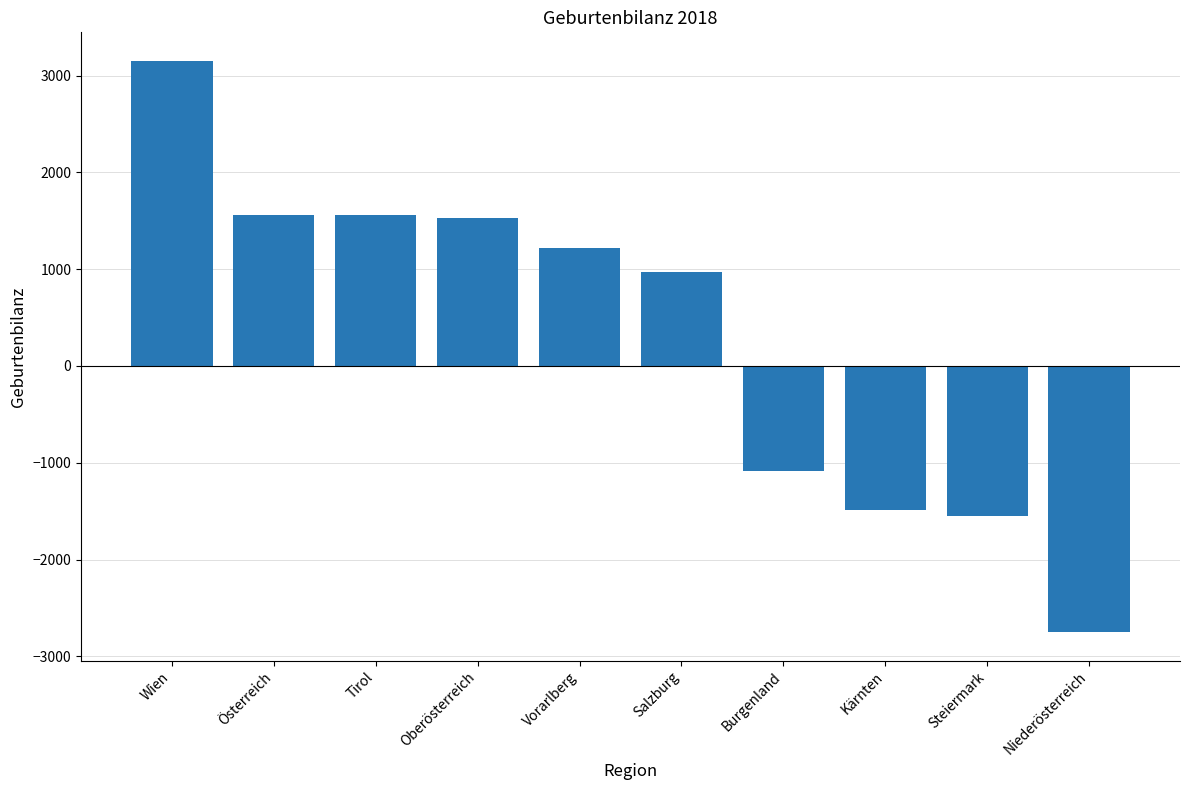

How many series are shown in this chart?

1